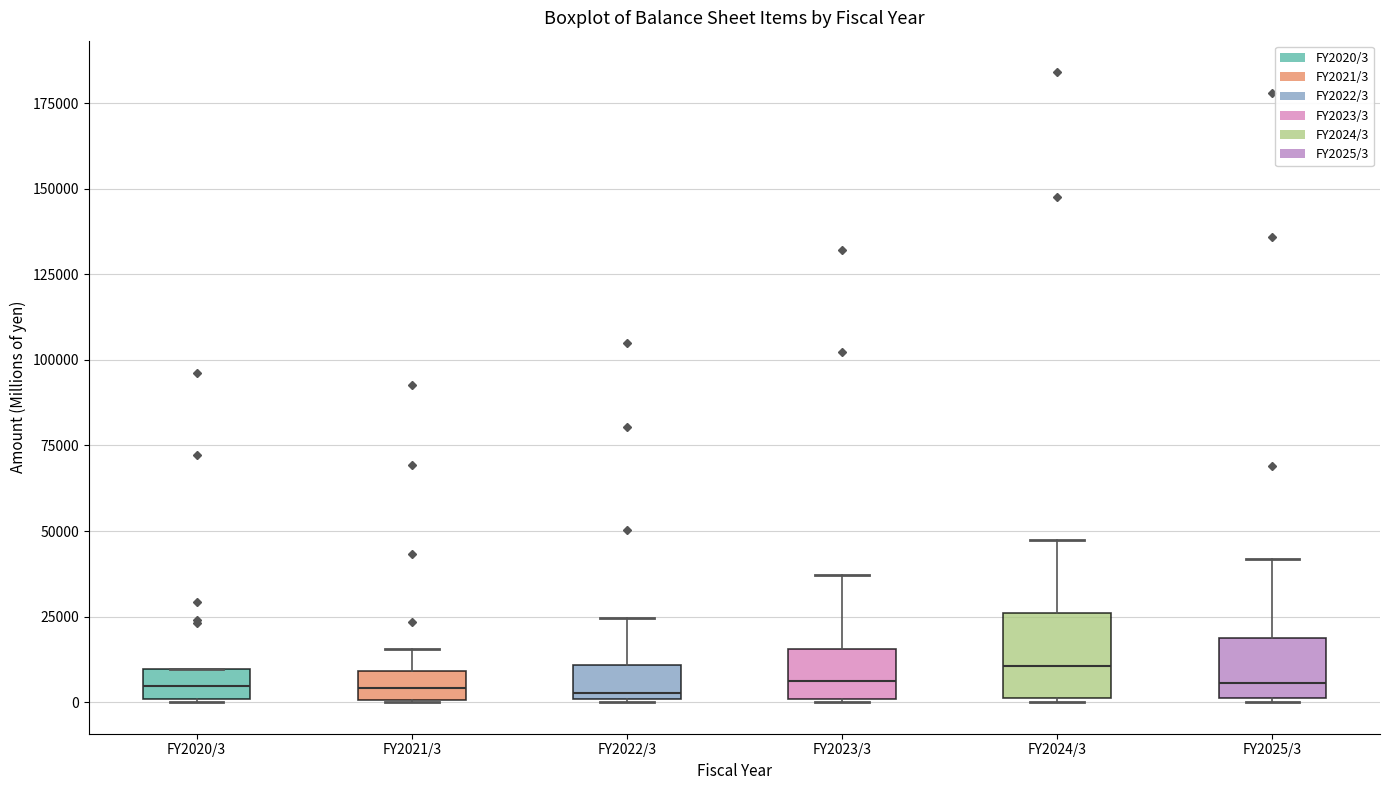

Reading left to right, transcribe this box plot: for each box, give where its median line is, the range the box spans, and where its two whiskers end, as read against the y-axis. The values are not printed on the chart, so give them approximately, as read against the axis.

FY2020/3: median 5000, box 0 to 10000, whiskers 0 to 10000
FY2021/3: median 5000, box 0 to 10000, whiskers 0 to 15000
FY2022/3: median 5000, box 0 to 10000, whiskers 0 to 25000
FY2023/3: median 5000, box 0 to 15000, whiskers 0 to 35000
FY2024/3: median 10000, box 0 to 25000, whiskers 0 to 45000
FY2025/3: median 5000, box 0 to 20000, whiskers 0 to 40000